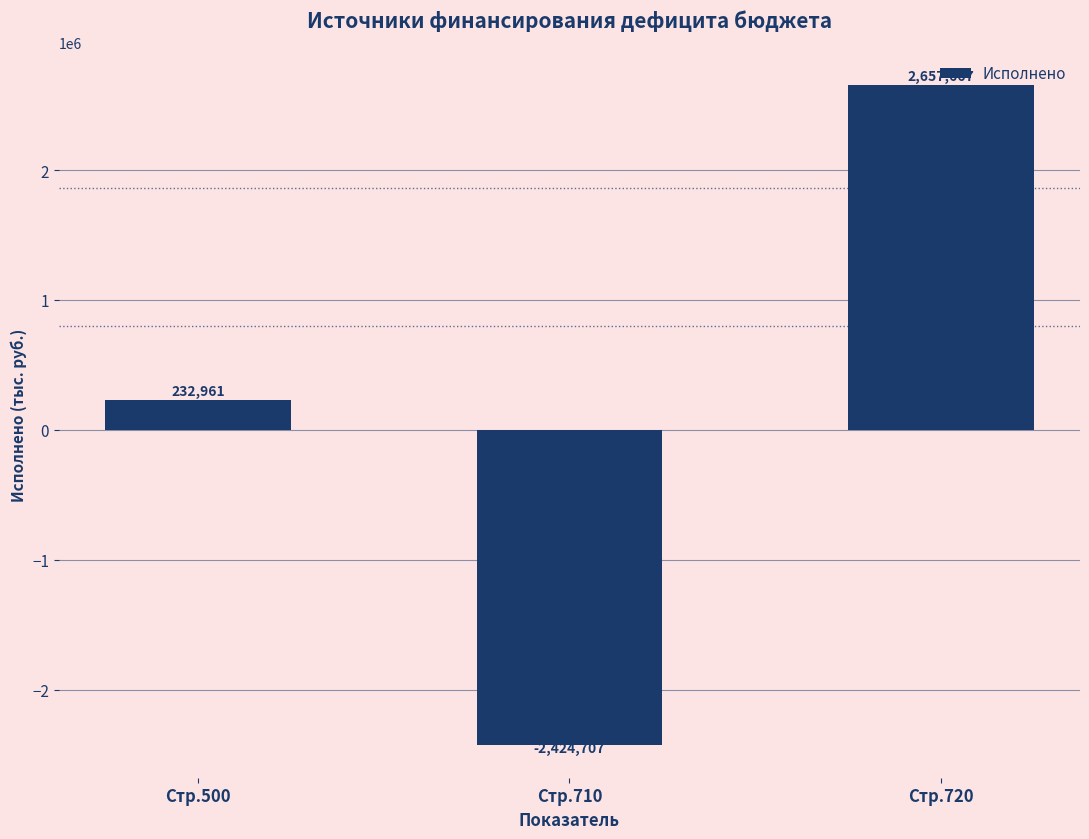

Between Стр.720 and Стр.500, which is larger?

Стр.720